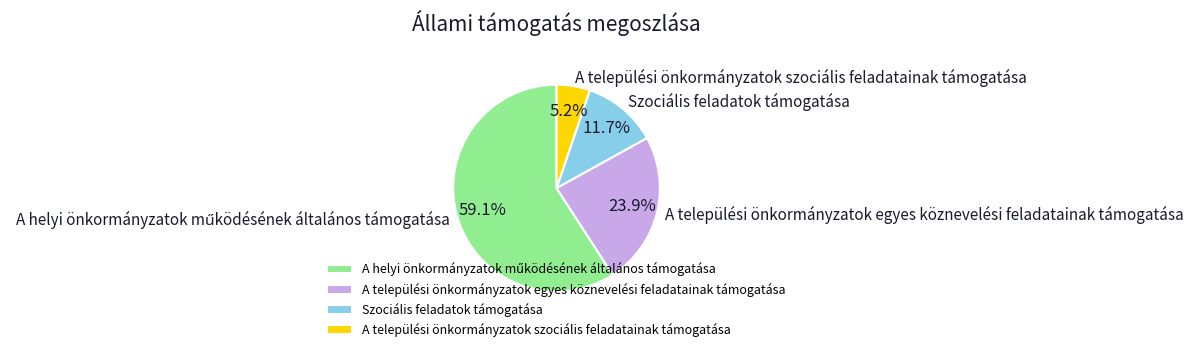

How much of the chart is everything except A települési önkormányzatok egyes köznevelési feladatainak támogatása?

76.1%